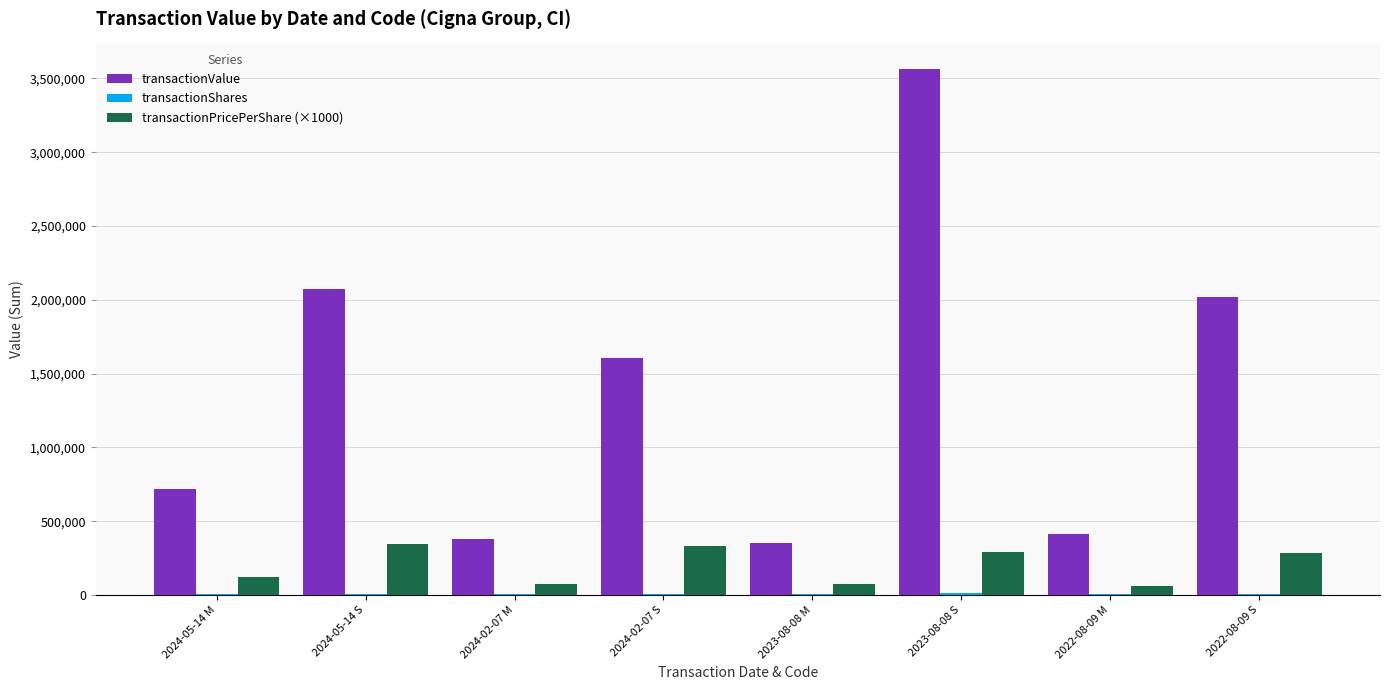

Which category has the highest value in the transactionValue series?

2023-08-08 S